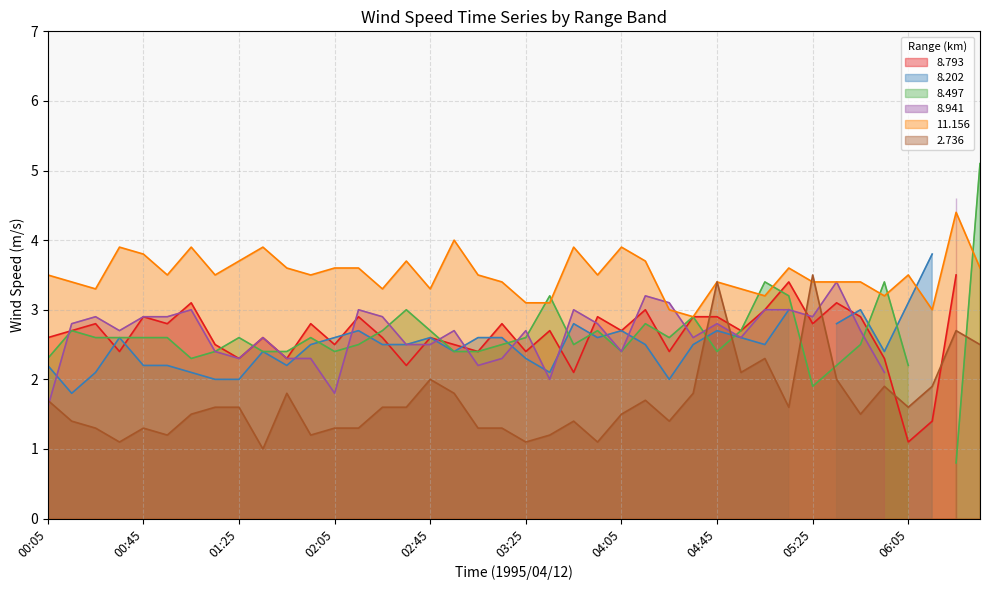

What is the lowest value of the 2.736 series?

1.0